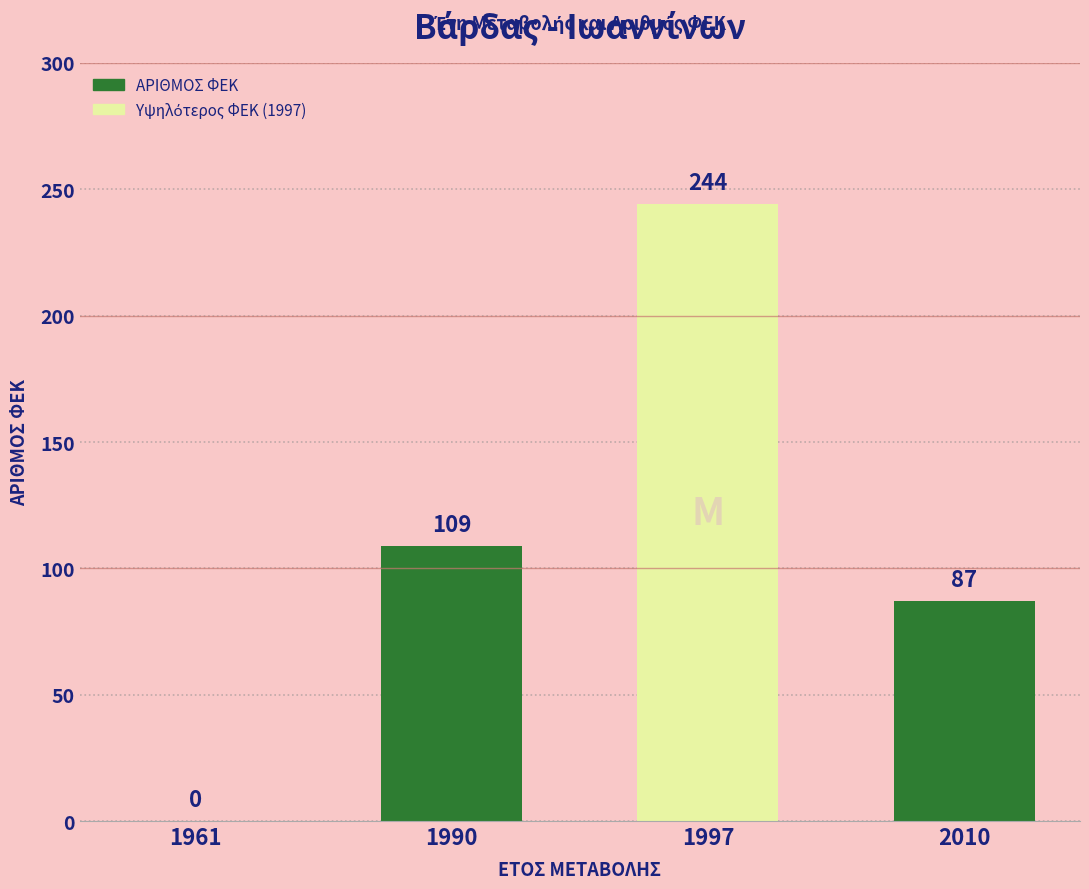

What is the sum of all values?

440